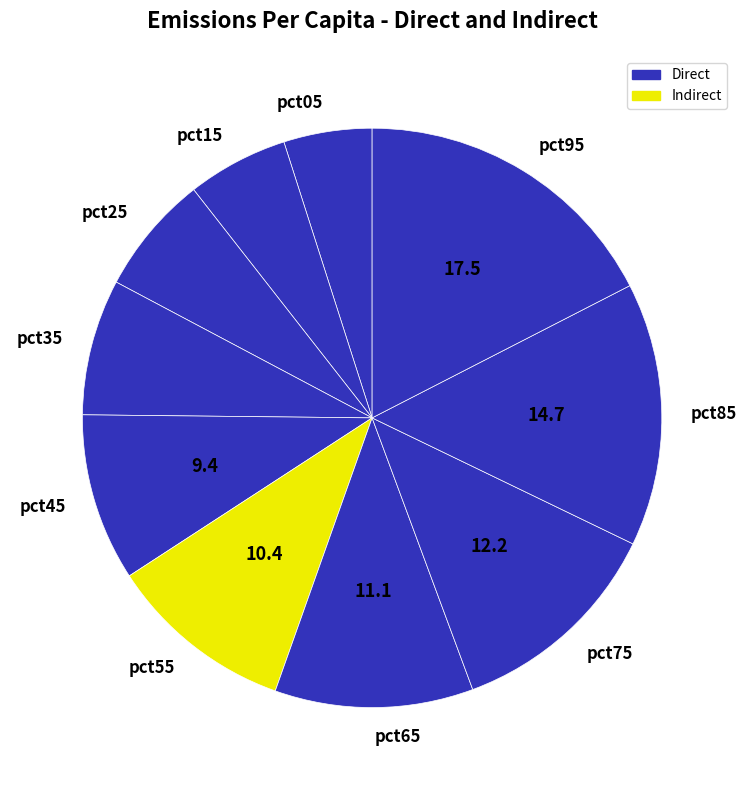

Is it true that pct35 is 1% of the pie?

False